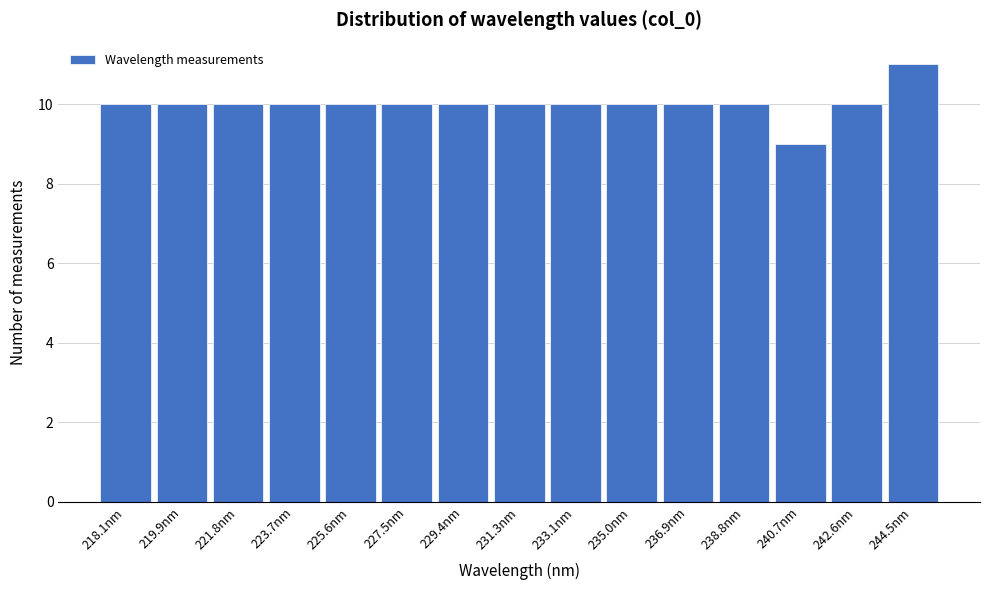

Reading left to right, what are all the values shown in this chart?

10	10	10	10	10	10	10	10	10	10	10	10	9	10	11